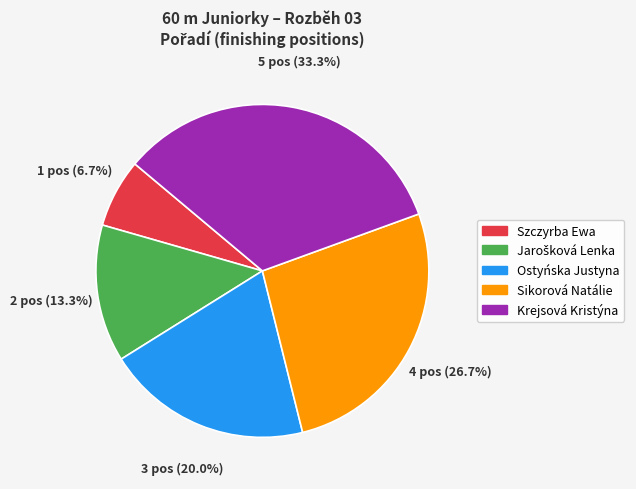

What is the total percentage of Sikorová Natálie and Krejsová Kristýna?

60.0%